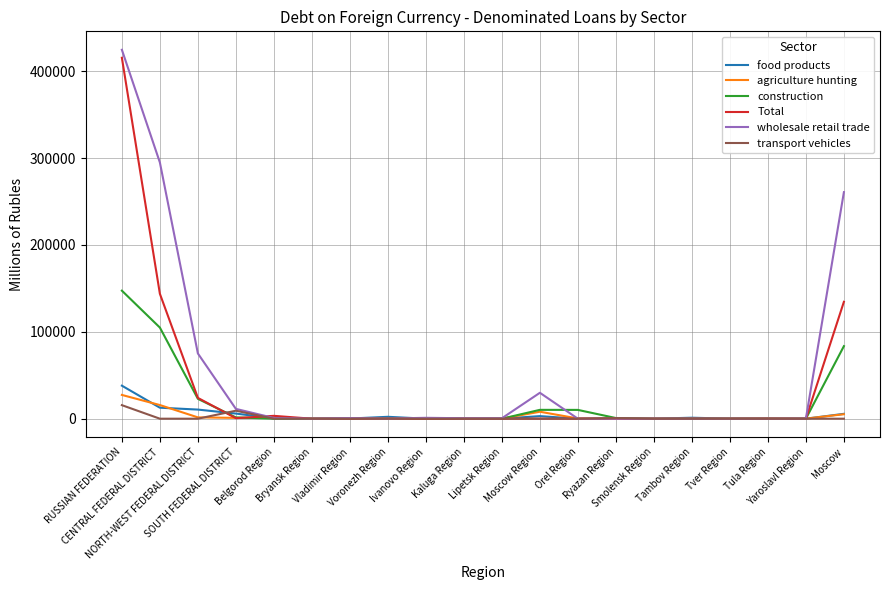

Is this an area chart (filled region under the line)?

No